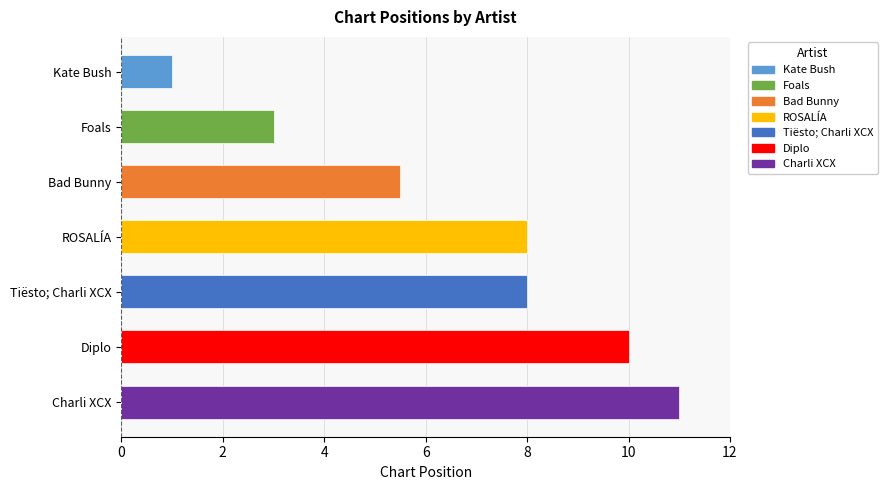

How many bars are there in total?

7